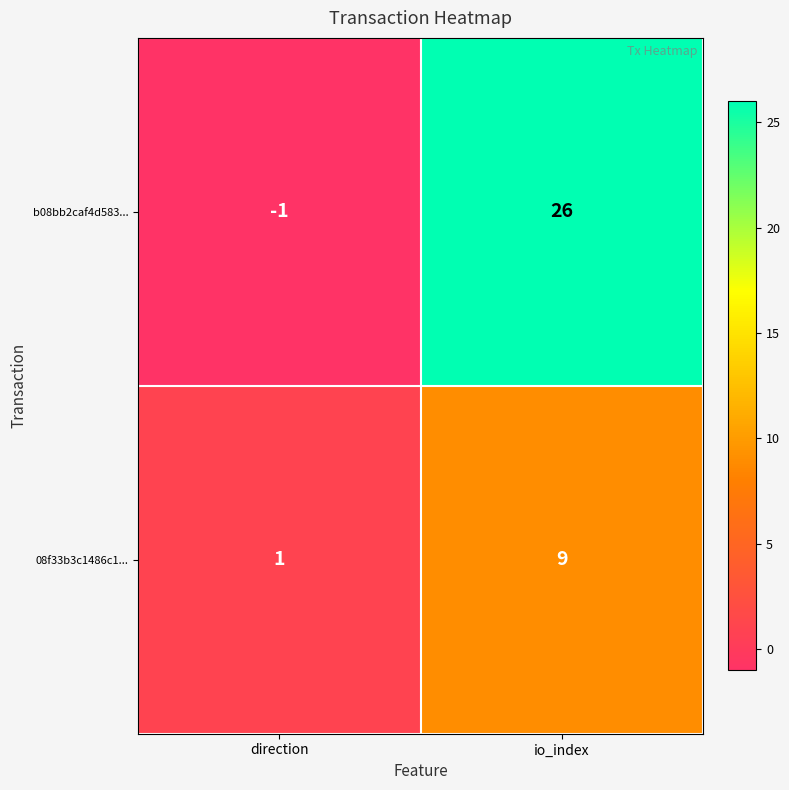

Reading left to right, transcribe all the data shown in this chart.

b08bb2caf4d583...: direction=-1	io_index=26
08f33b3c1486c1...: direction=1	io_index=9